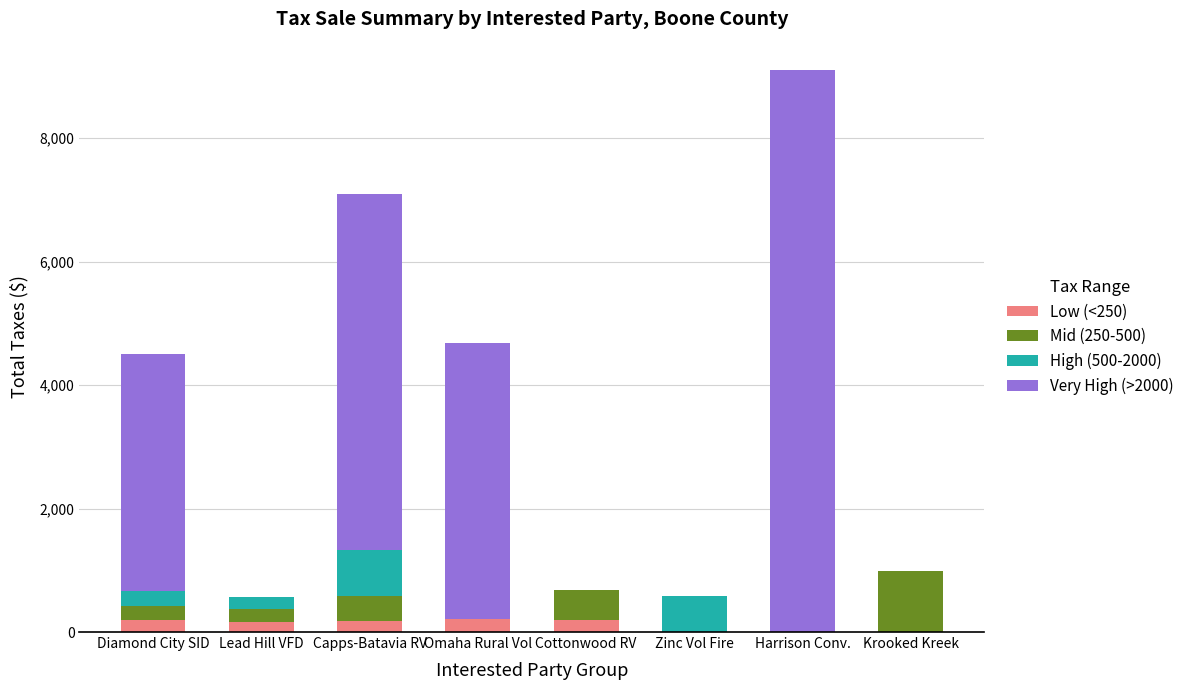

What is the total value across all series at Omaha Rural Vol?

4676.1